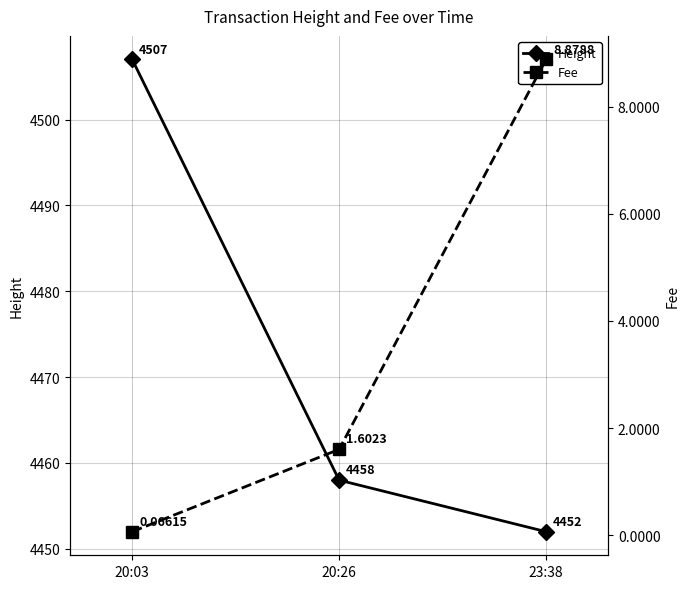

The Fee series shows 0.1 at 20:03. True or false?

False